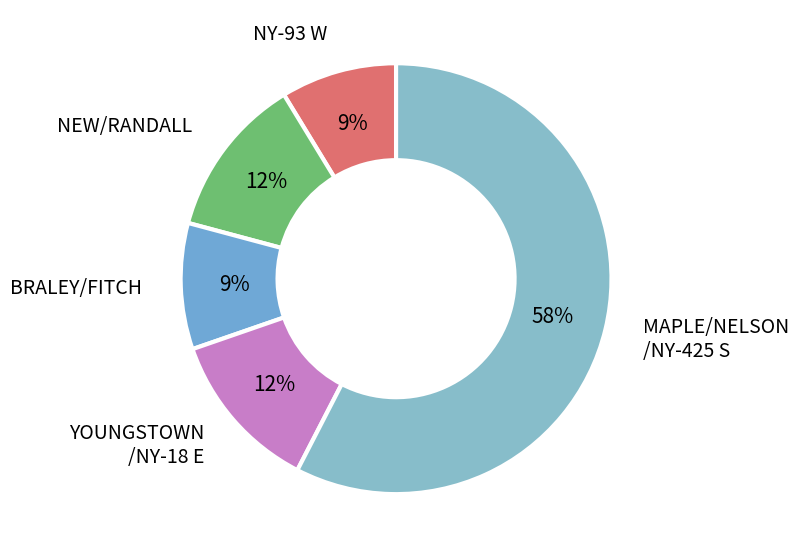

The NY-93 W slice represents 18% of the pie. True or false?

False